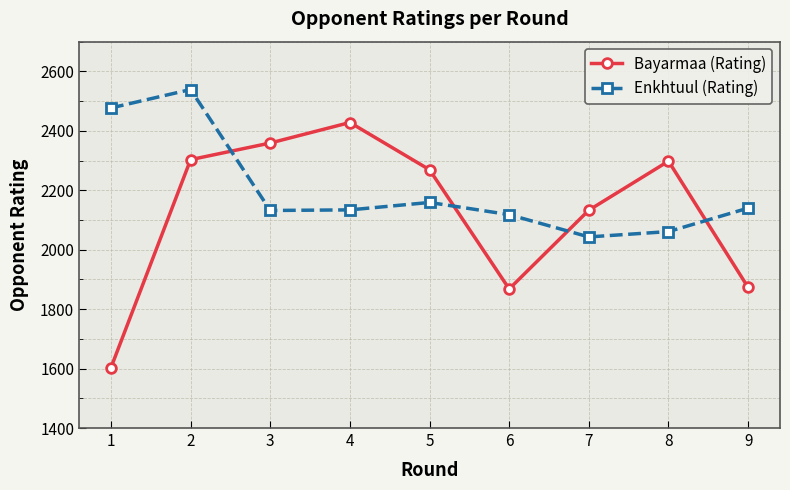

What are all the series names shown in the legend?

Bayarmaa (Rating), Enkhtuul (Rating)